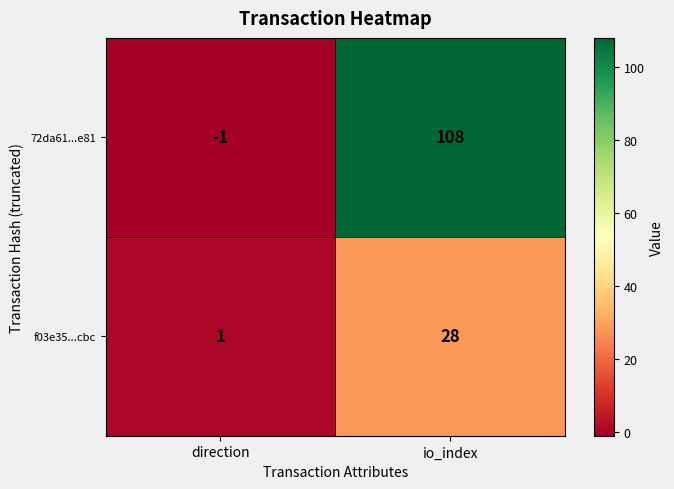

Between direction and io_index, which series saw the biggest shift?

72da61...e81